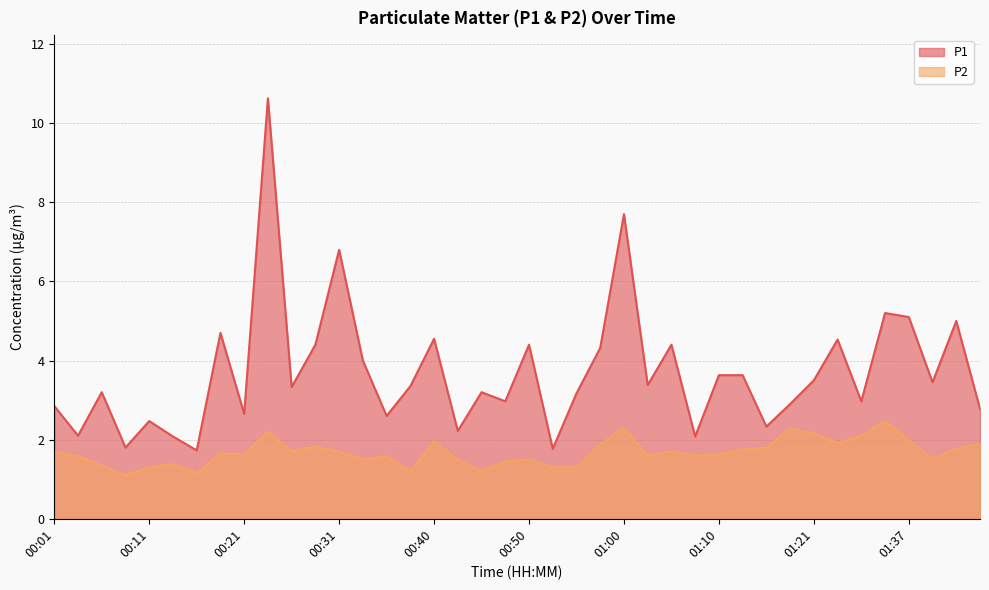

Which series has the largest total across all categories?

P1